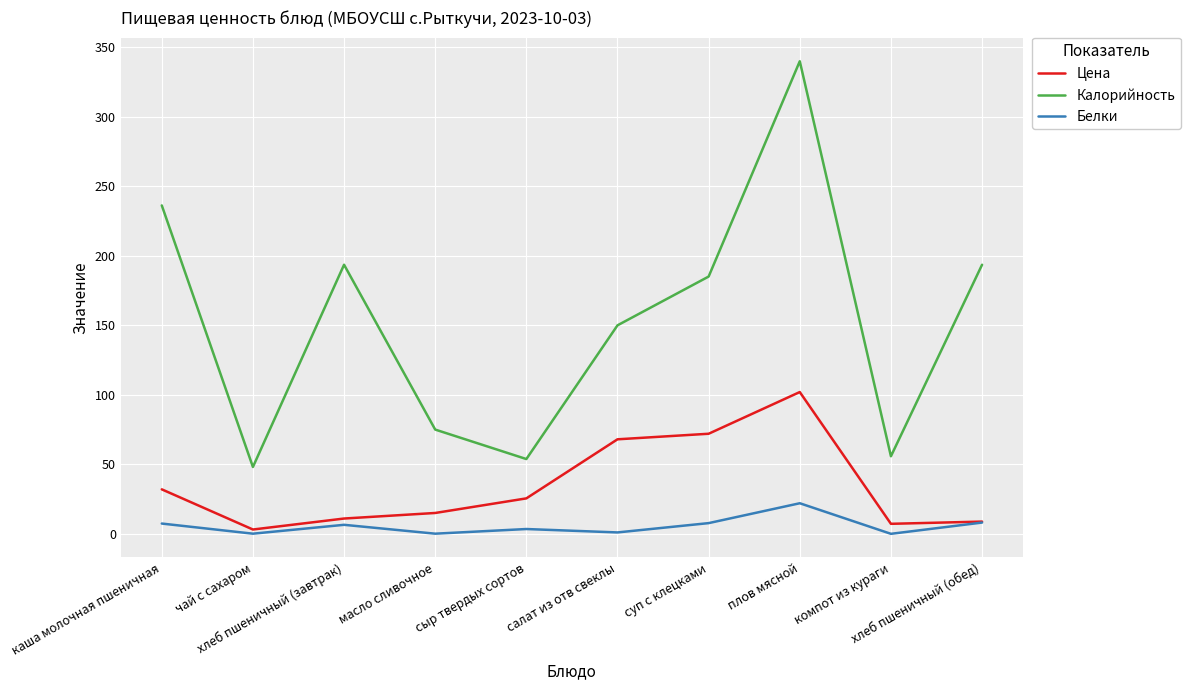

The value of Калорийность at масло сливочное is 75.0. True or false?

True